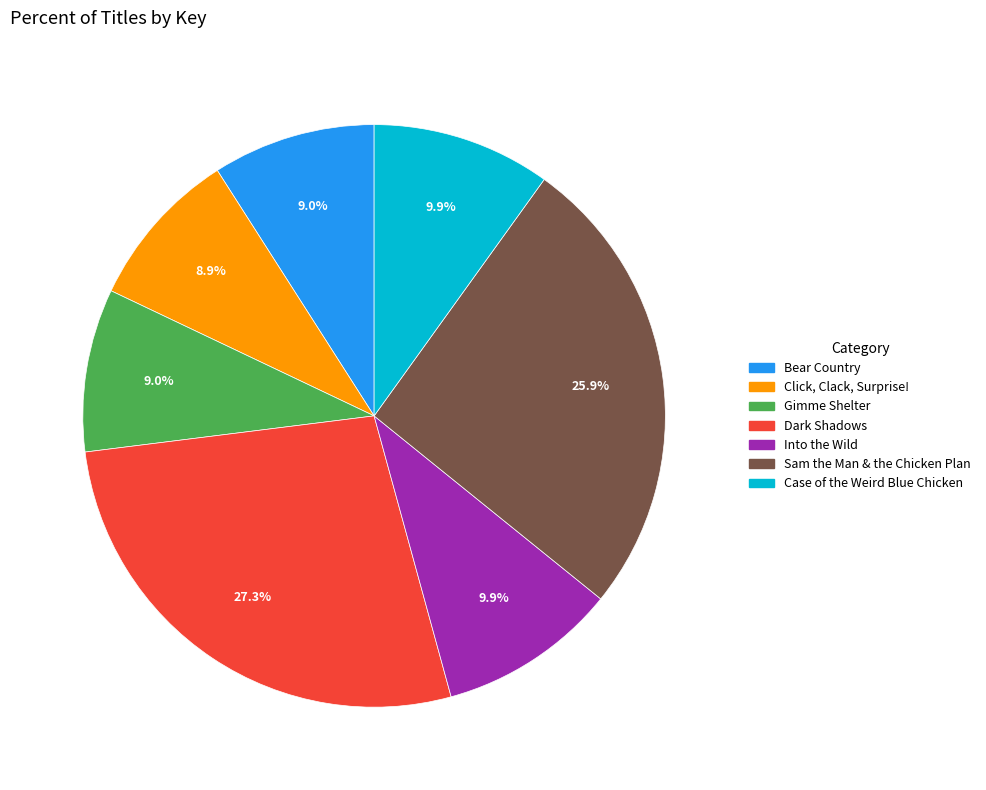

What percentage is the Case of the Weird Blue Chicken slice, to the nearest percent?

10%